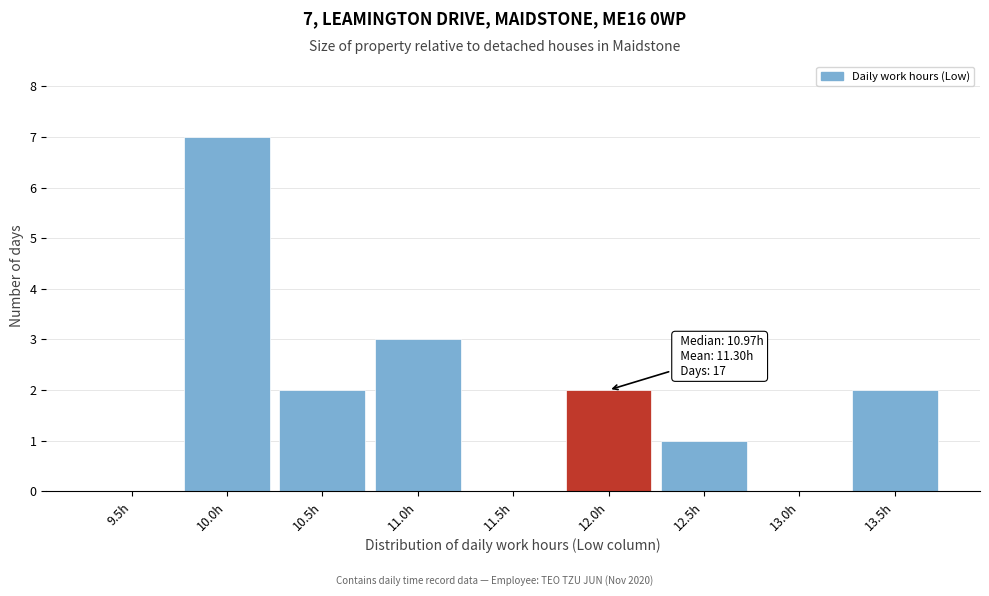

Reading left to right, what are all the values shown in this chart?

9.5h=0	10.0h=7	10.5h=2	11.0h=3	11.5h=0	12.0h=2	12.5h=1	13.0h=0	13.5h=2